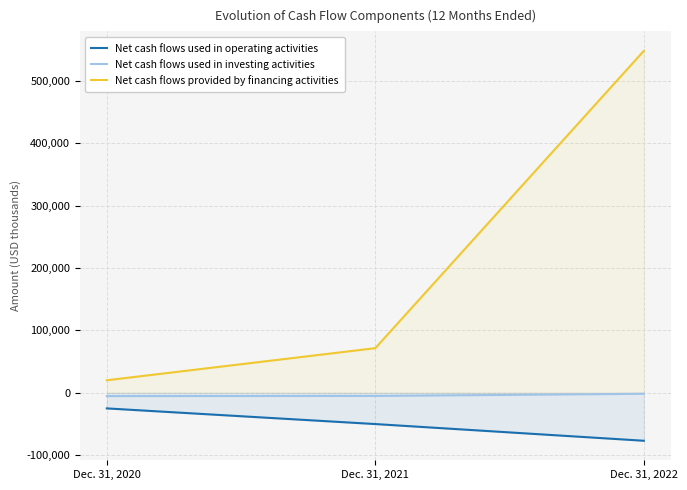

What is the difference between the maximum and minimum values in the Net cash flows used in operating activities series?

51908